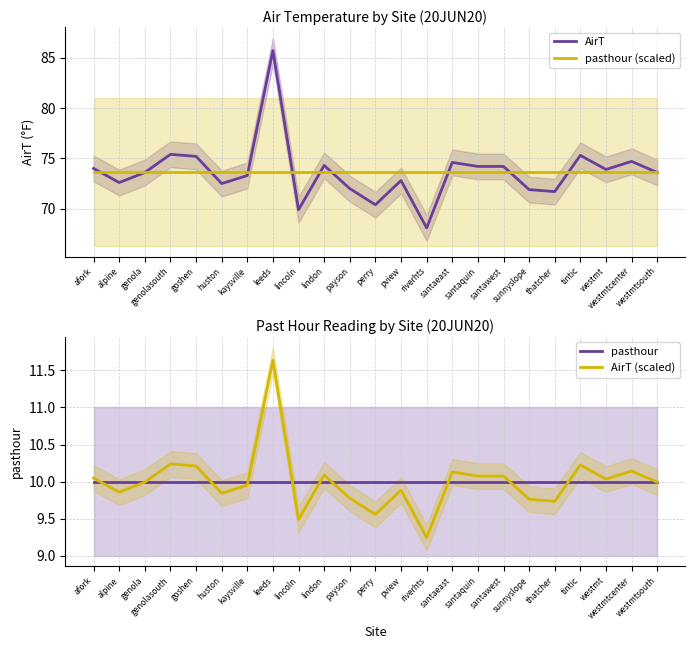

Which series has the widest spread of values?

AirT